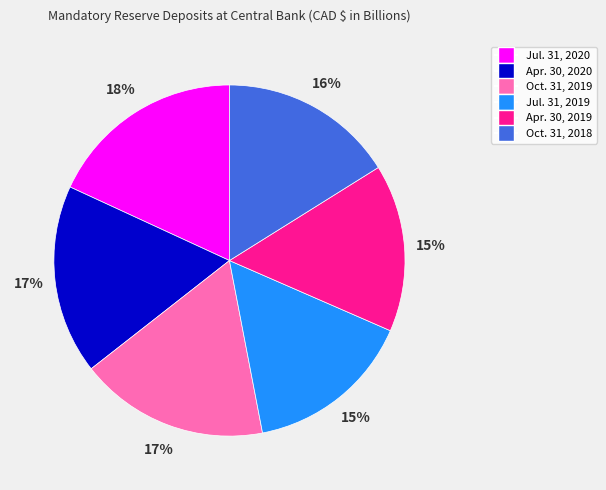

Which slice is the largest?

Jul. 31, 2020